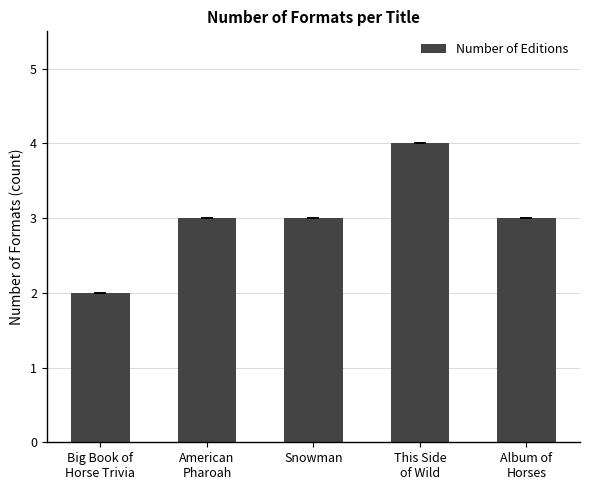

What is the greatest value displayed?

4